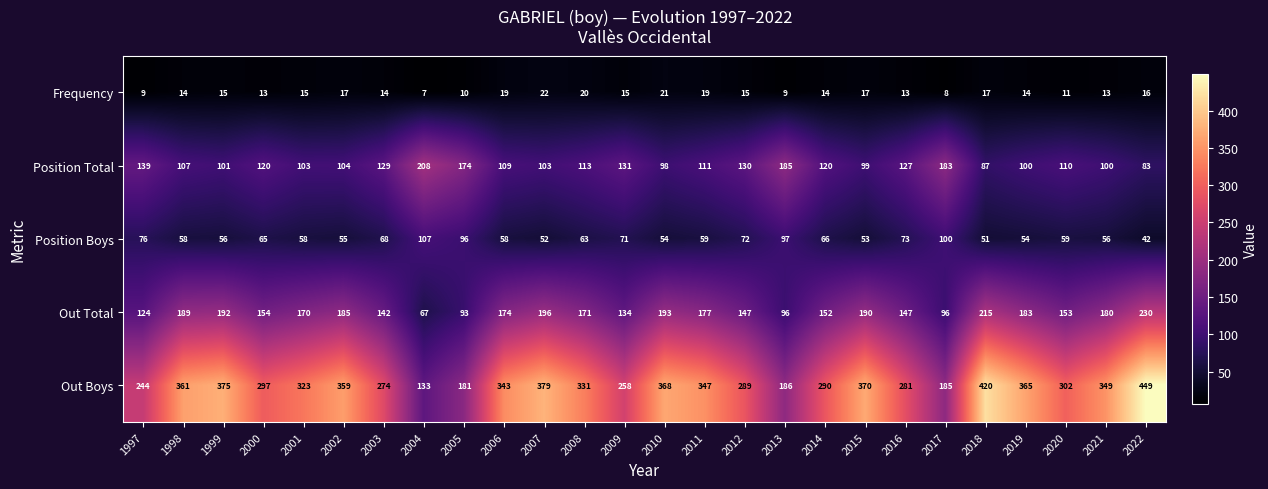

Read the Position Boys value at 2001.

58